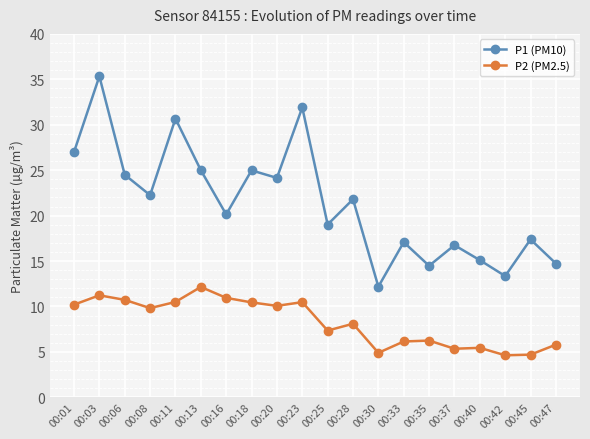

True or false: P2 (PM2.5) has more than 1 points higher than both neighbors.

True